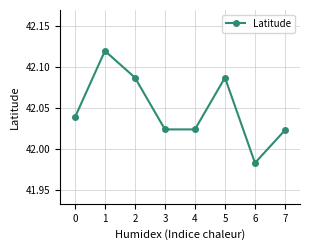

What is the sum of the values at 5 and 3?

84.1